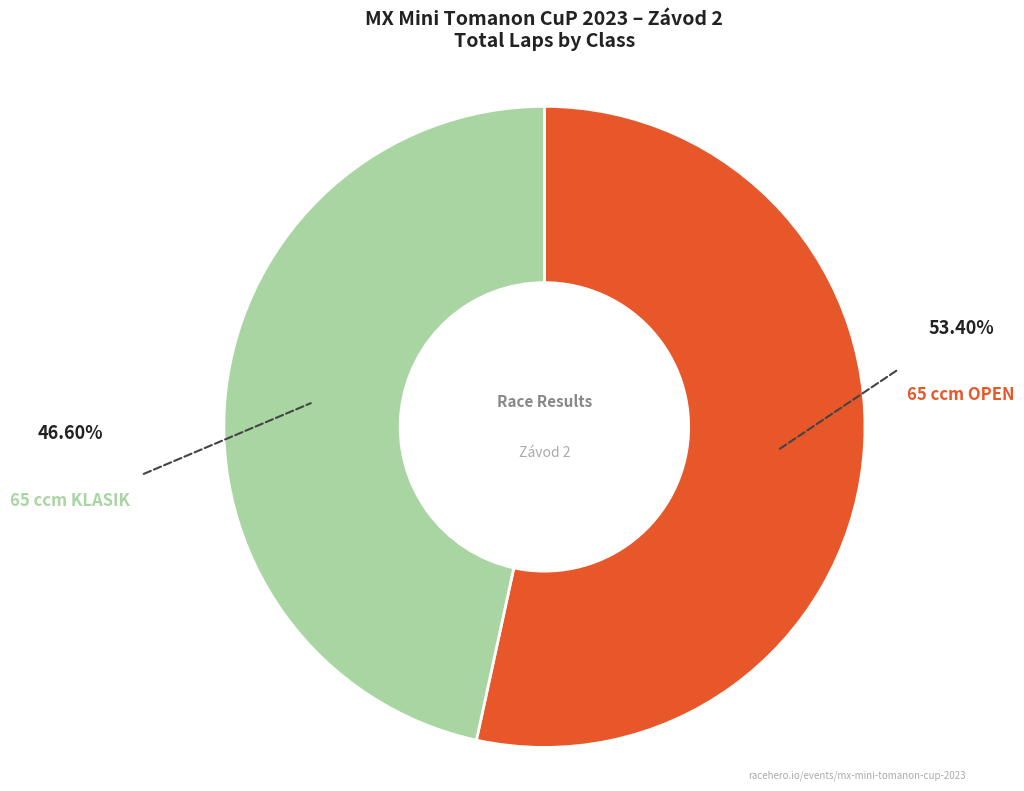

To the nearest percent, what is the difference between the largest and smallest slice percentages?

7%